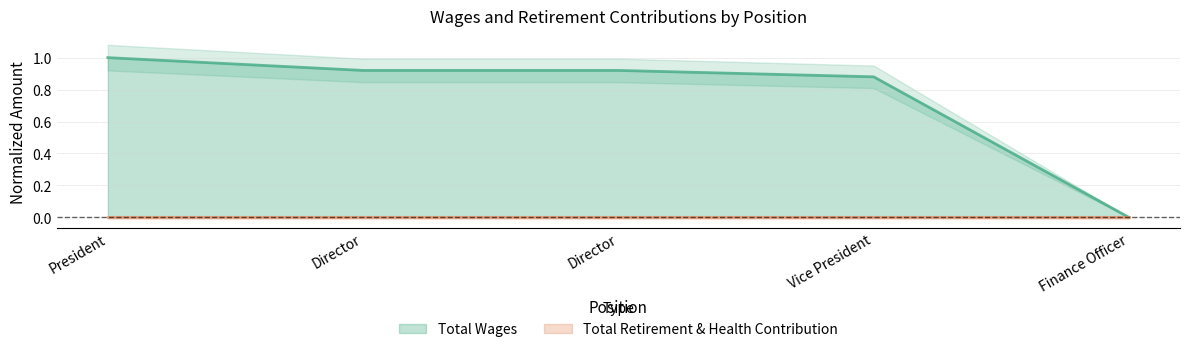

What is the change in value from President to Director?

-0.1